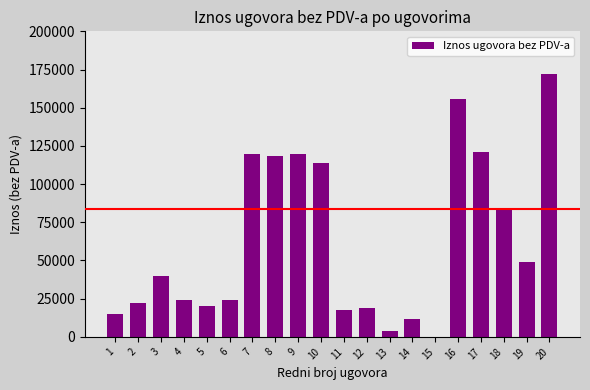

What is the change in value from 11 to 14?

-5880.0